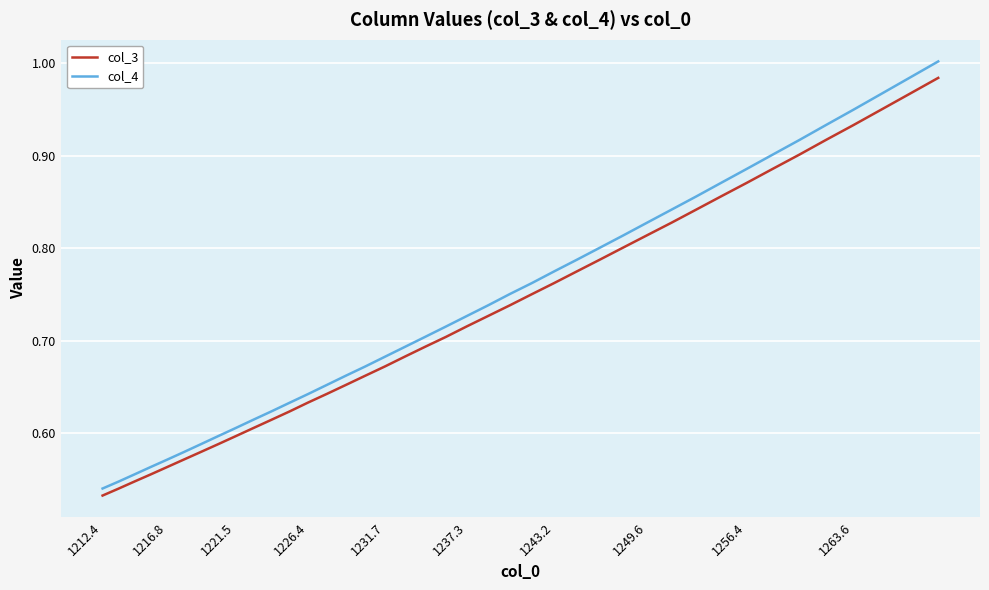

Which series has the largest range (max minus min)?

col_4